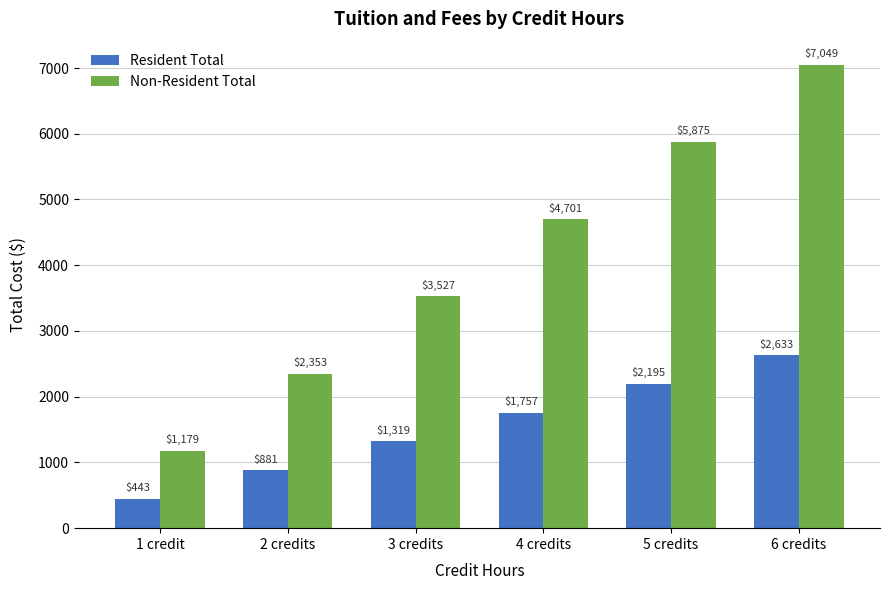

What is the spread (max minus min) of values at 3 credits?

2208.0